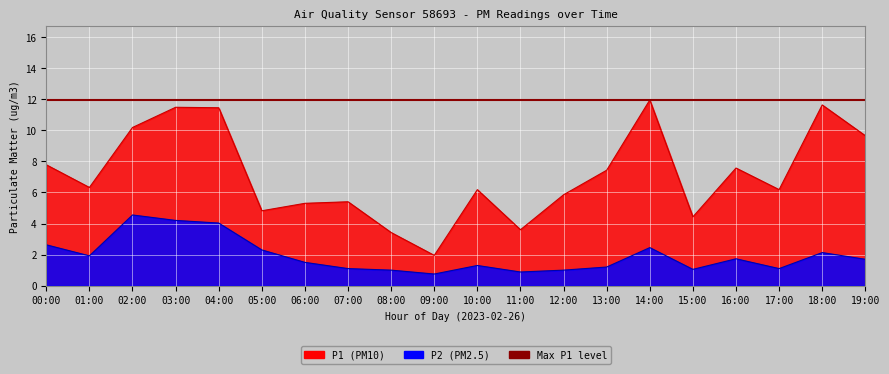

What value does the P2 series have at 08:00?

1.0